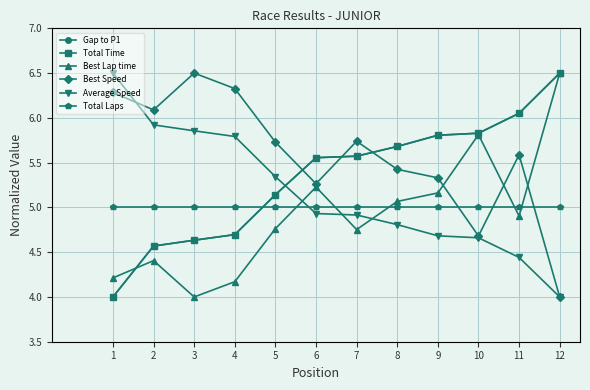

Reading left to right, extract all data points from this chart.

Gap to P1: 1=4.0	2=4.6	3=4.6	4=4.7	5=5.1	6=5.6	7=5.6	8=5.7	9=5.8	10=5.8	11=6.1	12=6.5
Total Time: 1=4.0	2=4.6	3=4.6	4=4.7	5=5.1	6=5.6	7=5.6	8=5.7	9=5.8	10=5.8	11=6.1	12=6.5
Best Lap time: 1=4.2	2=4.4	3=4.0	4=4.2	5=4.8	6=5.2	7=4.8	8=5.1	9=5.2	10=5.8	11=4.9	12=6.5
Best Speed: 1=6.3	2=6.1	3=6.5	4=6.3	5=5.7	6=5.3	7=5.7	8=5.4	9=5.3	10=4.7	11=5.6	12=4.0
Average Speed: 1=6.5	2=5.9	3=5.9	4=5.8	5=5.3	6=4.9	7=4.9	8=4.8	9=4.7	10=4.7	11=4.4	12=4.0
Total Laps: 1=5.0	2=5.0	3=5.0	4=5.0	5=5.0	6=5.0	7=5.0	8=5.0	9=5.0	10=5.0	11=5.0	12=5.0